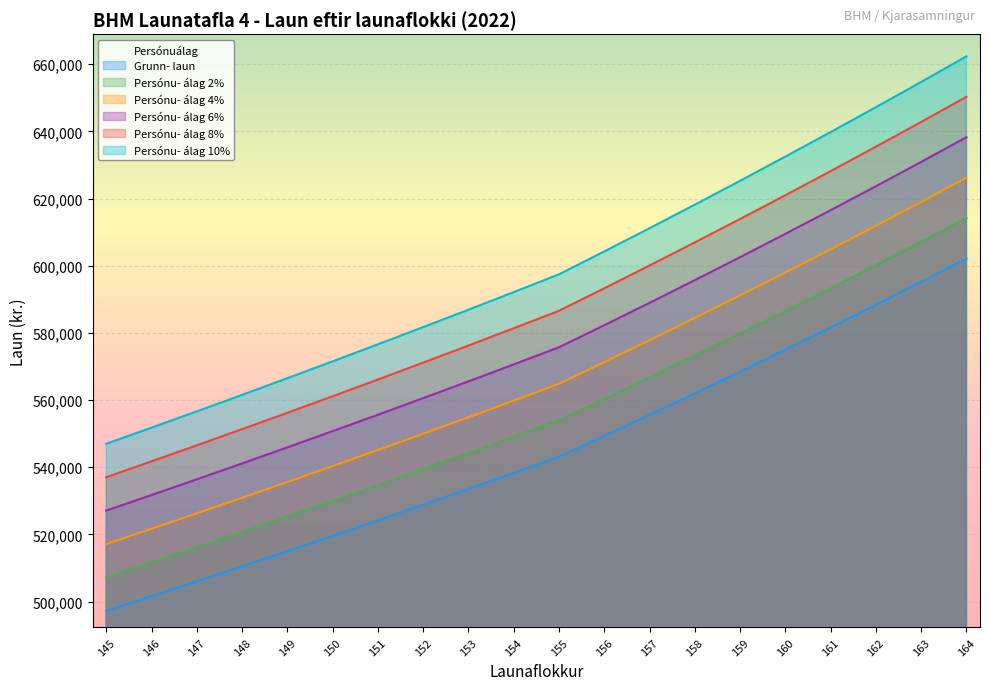

True or false: Persónu- álag 4% has more than 1 interior local peaks.

False